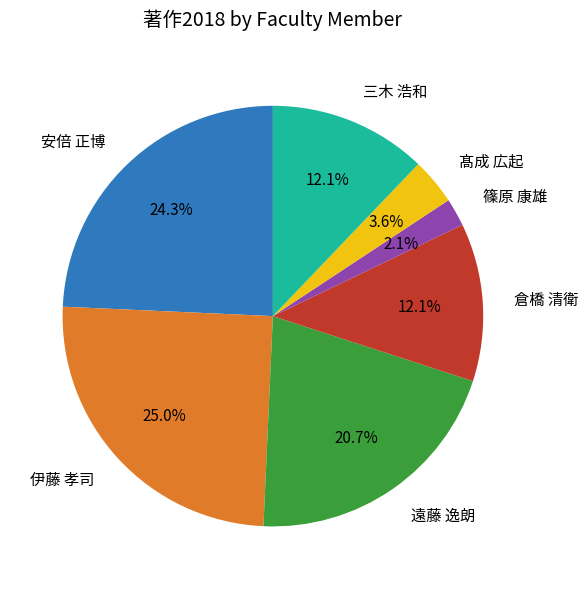

Does 伊藤 孝司 represent more than half of the total?

No